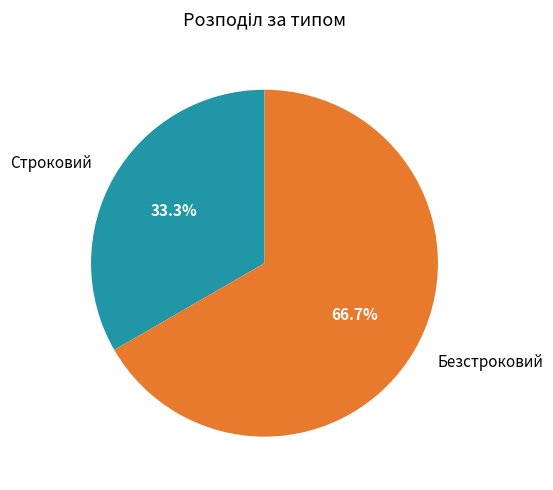

Between Строковий and Безстроковий, which is larger?

Безстроковий